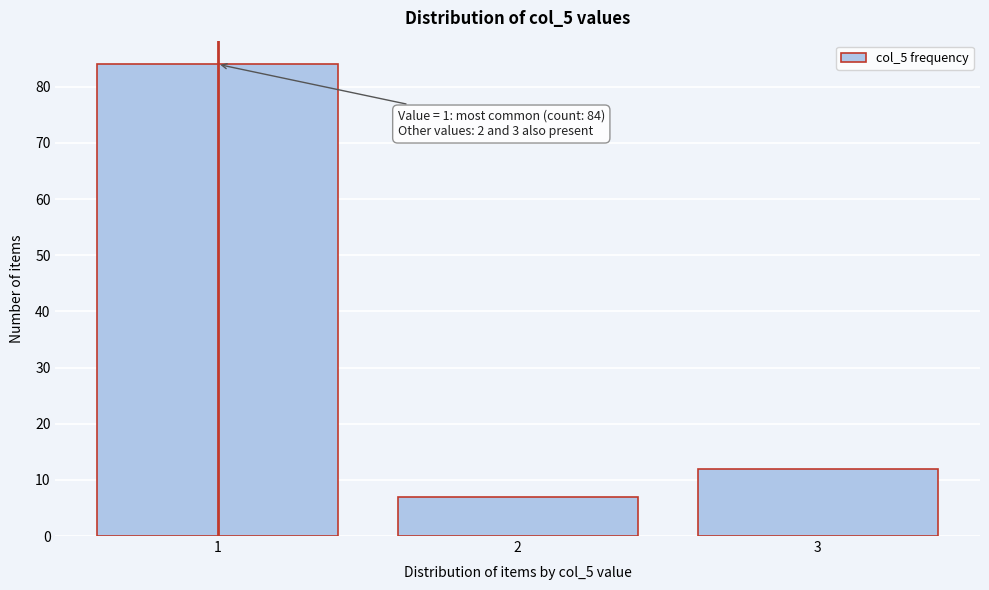

Reading right to left, what are all the values shown in this chart?

3=12	2=7	1=84